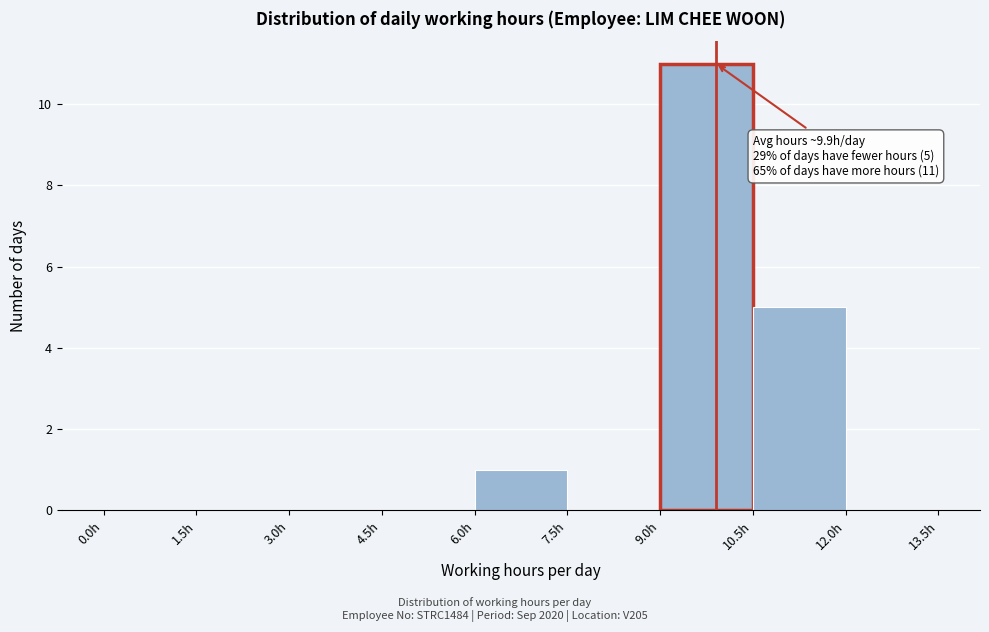

Which range on the x-axis has the tallest bar?

9.0 to 10.5